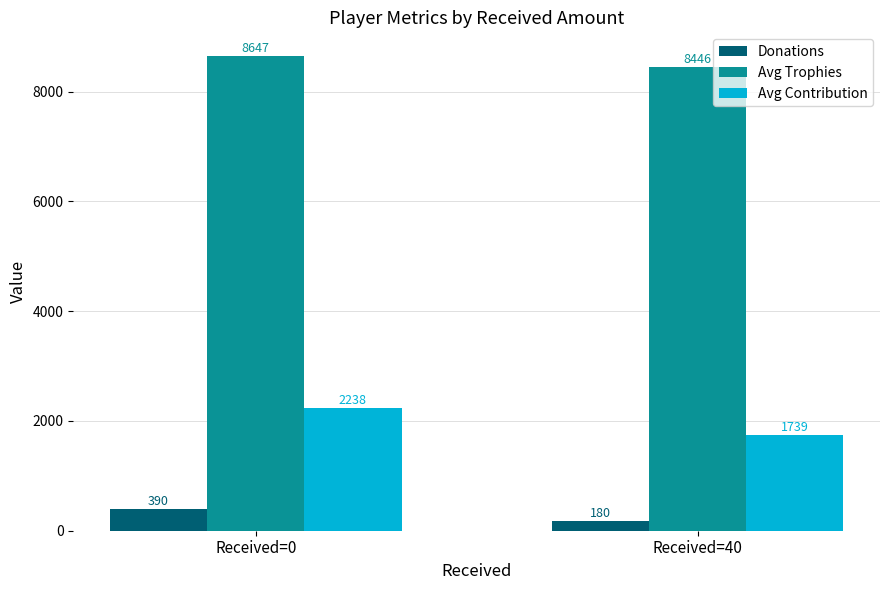

True or false: Avg Trophies has a value of 12321 at Received=0.

False